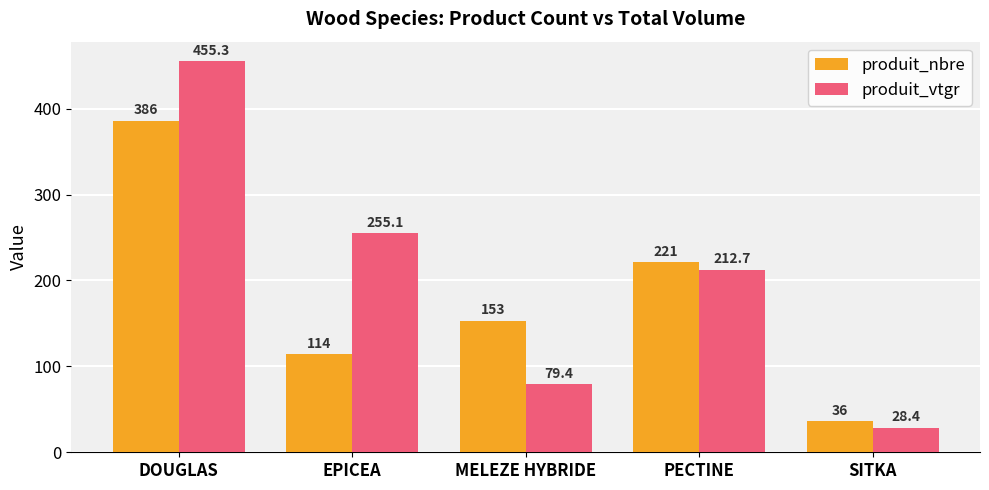

What is the average value of the produit_nbre series?

182.0